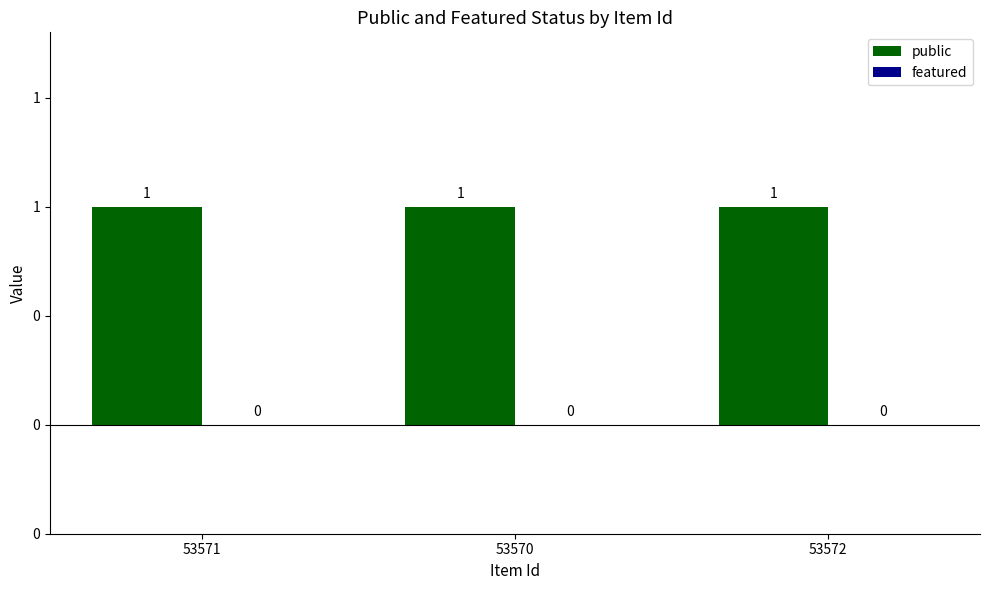

What is the difference between the highest and lowest values at 53570?

1